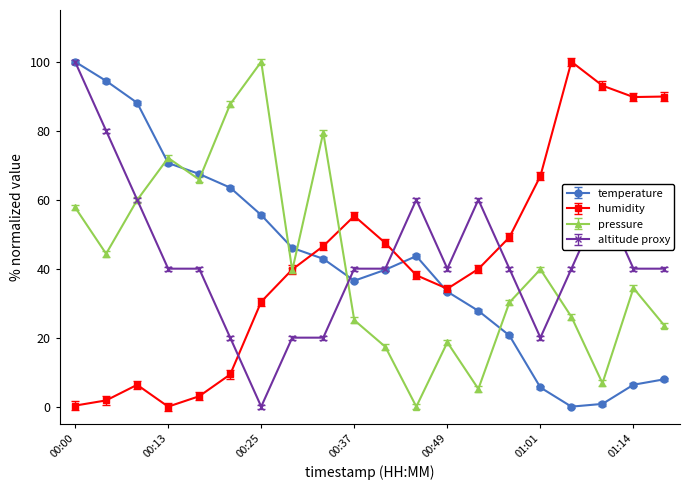

What is the maximum value for humidity?

100.0